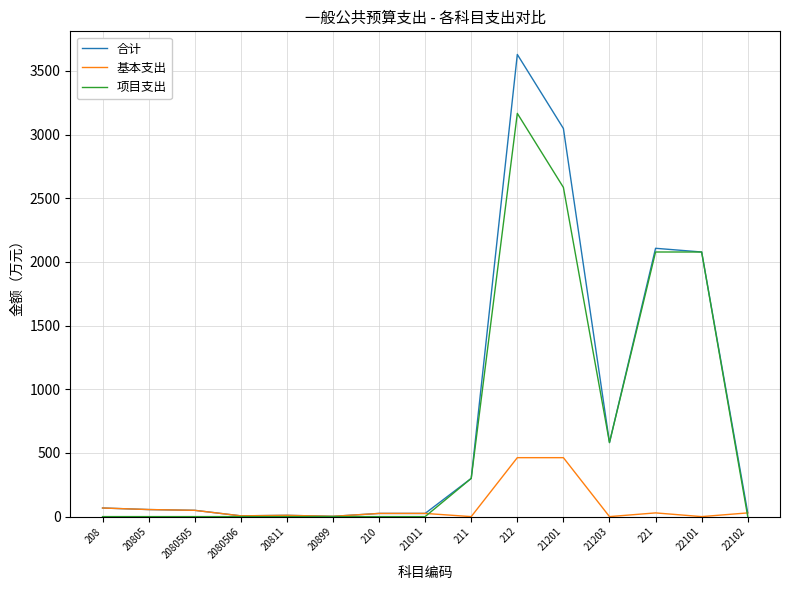

Which series has the largest range (max minus min)?

合计